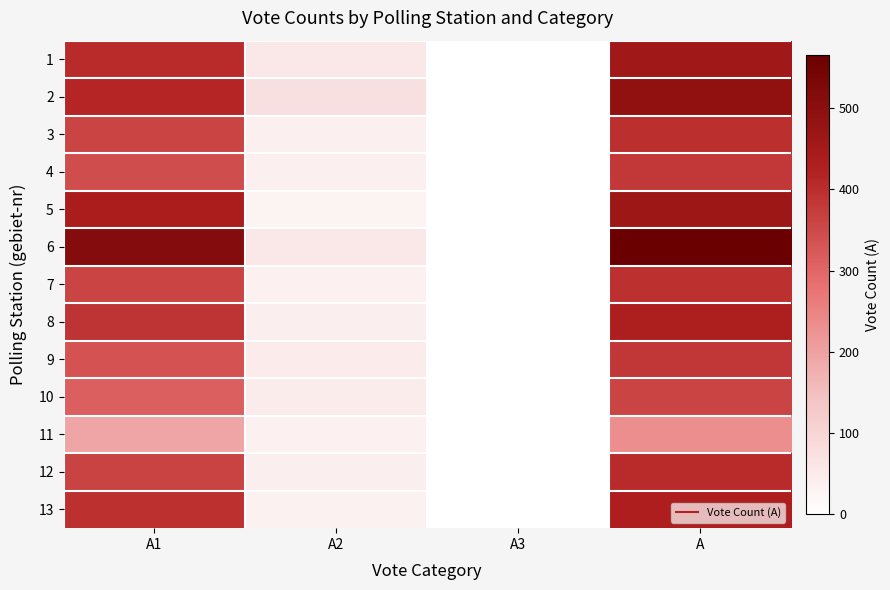

Reading left to right, list all the values displayed in this chart.

1: A1=403	A2=54	A3=0	A=457
2: A1=415	A2=73	A3=0	A=488
3: A1=359	A2=38	A3=0	A=397
4: A1=343	A2=39	A3=0	A=382
5: A1=437	A2=27	A3=0	A=464
6: A1=511	A2=55	A3=0	A=566
7: A1=359	A2=36	A3=0	A=395
8: A1=391	A2=42	A3=0	A=433
9: A1=336	A2=48	A3=0	A=384
10: A1=313	A2=46	A3=0	A=359
11: A1=193	A2=37	A3=0	A=230
12: A1=361	A2=42	A3=0	A=403
13: A1=394	A2=35	A3=0	A=429